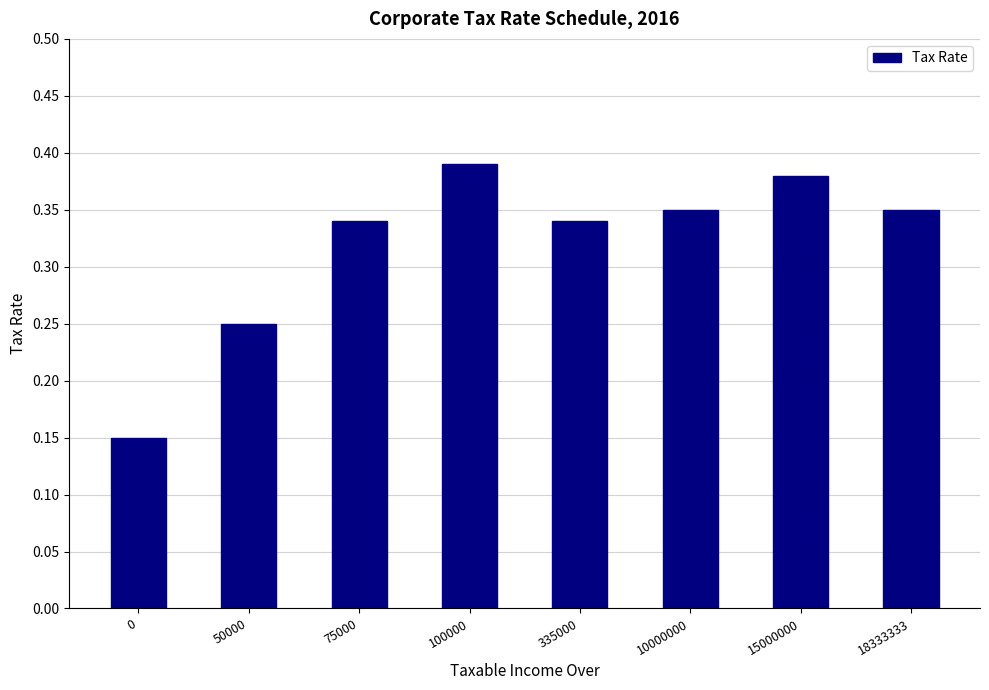

Between 75000 and 10000000, which is larger?

10000000